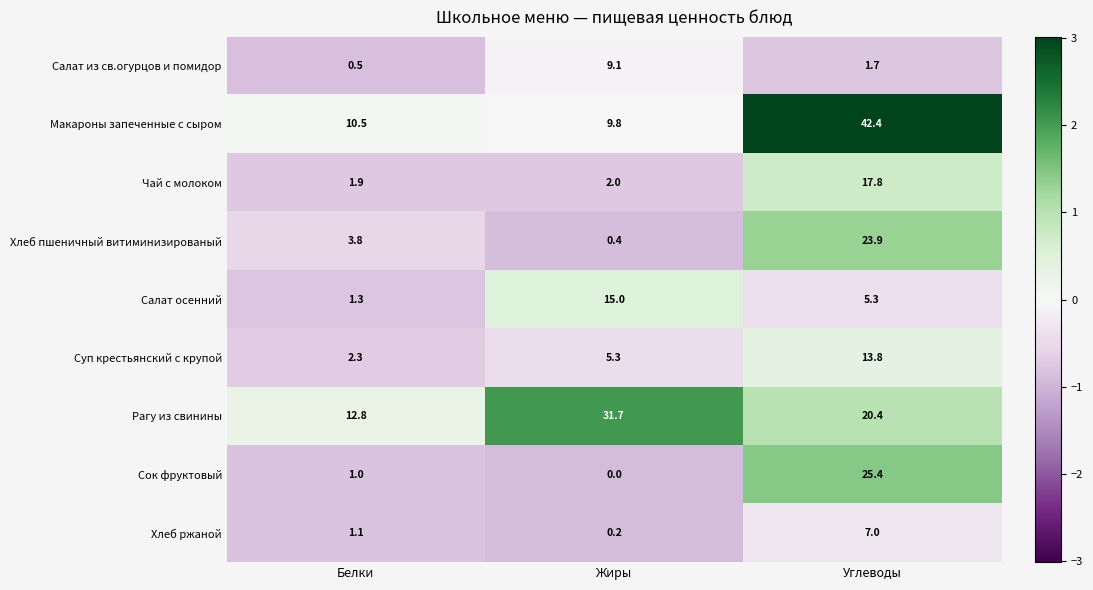

At Белки, list the series in order from largest to smallest.

Рагу из свинины, Макароны запеченные с сыром, Хлеб пшеничный витиминизированый, Суп крестьянский с крупой, Чай с молоком, Салат осенний, Хлеб ржаной, Сок фруктовый, Салат из св.огурцов и помидор